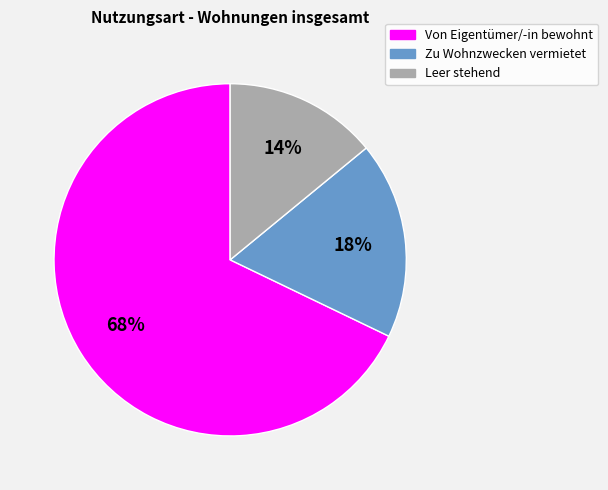

Between Zu Wohnzwecken vermietet and Leer stehend, which is larger?

Zu Wohnzwecken vermietet